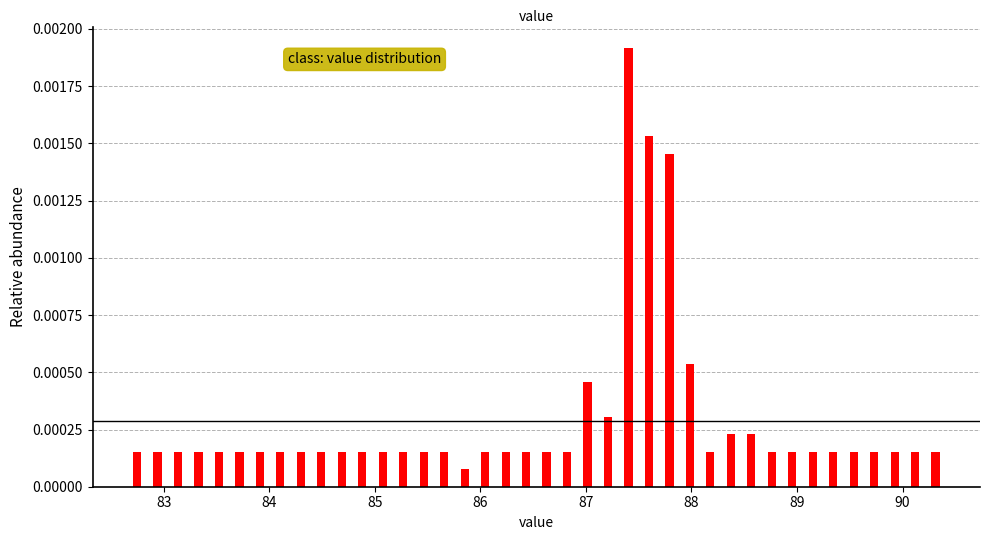

Read against the x-axis, roughly where is the centre of the tallest bar?

87.4